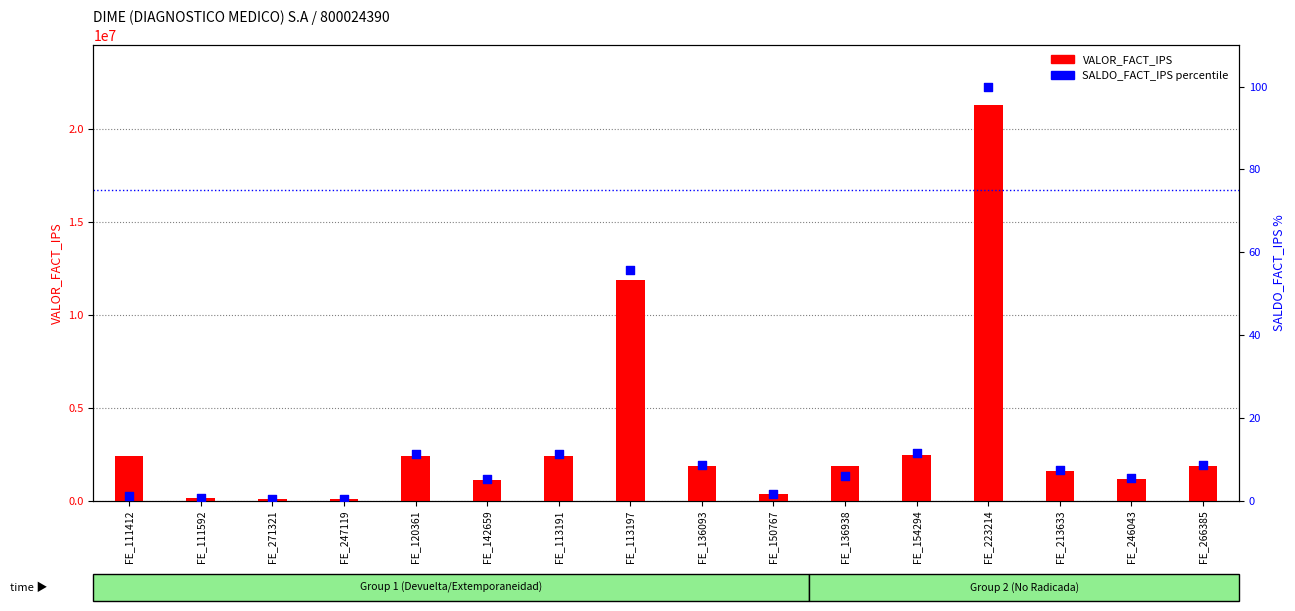

Is the value of VALOR_FACT_IPS at FE_154294 greater than the value of SALDO_FACT_IPS at FE_142659?

Yes